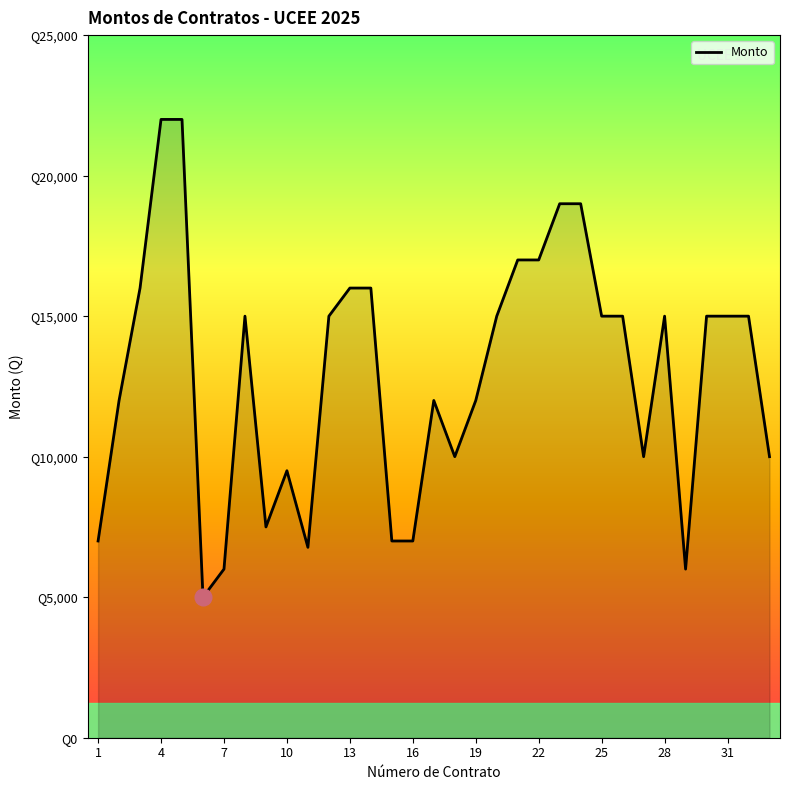

What is the sum of all values?

426774.2